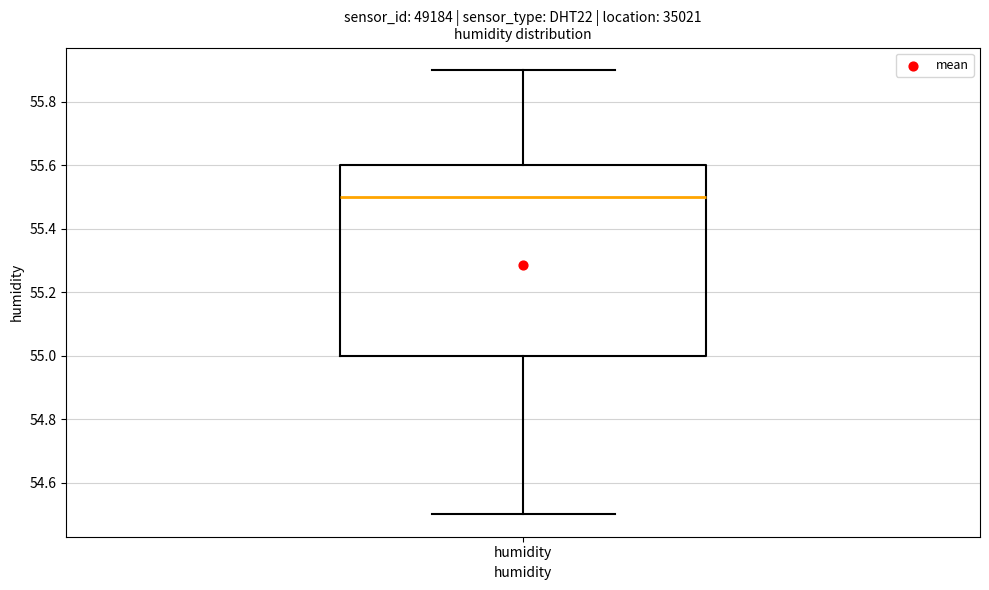

Read this box plot against the y-axis: the position of the median line, the range covered by the box, and the ends of both whiskers. The values are not printed on the chart, so give them approximately, as read against the axis.

median 55.5, box 55.0 to 55.6, whiskers 54.5 to 55.9